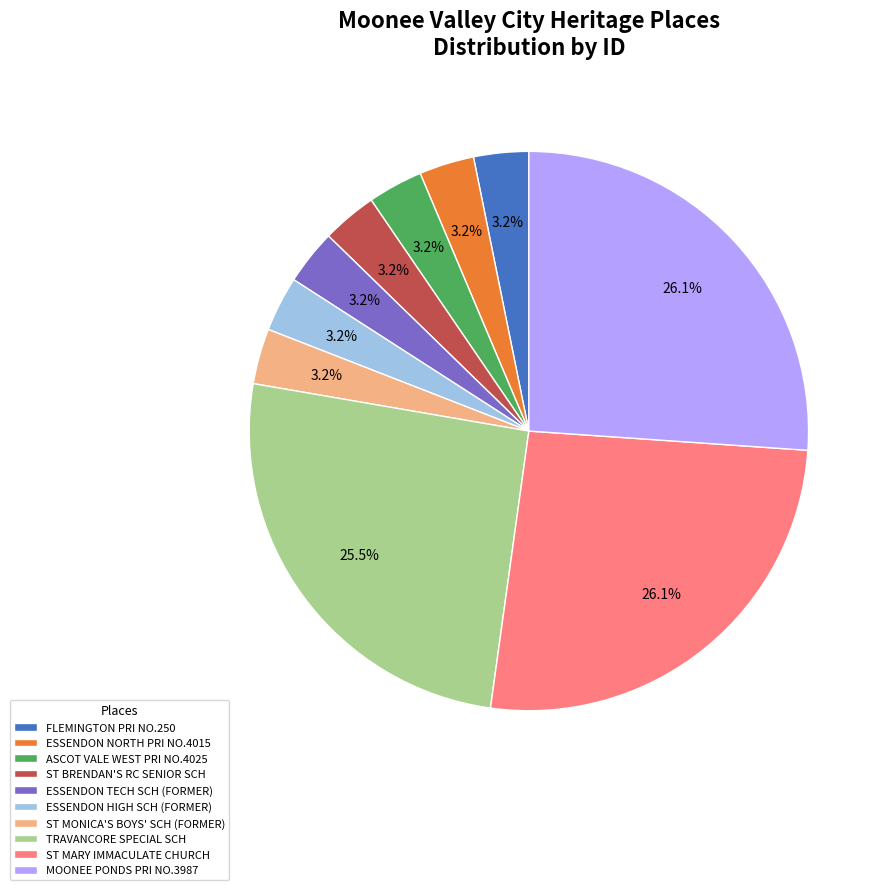

Does TRAVANCORE SPECIAL SCH account for over 50% of the chart?

No